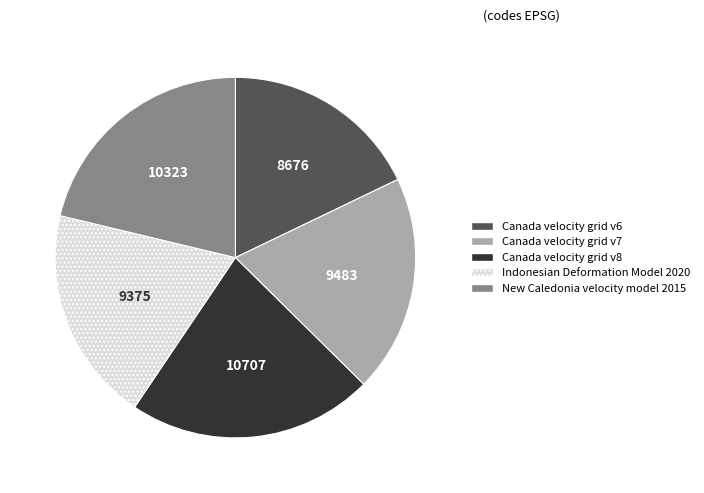

Between Canada velocity grid v7 and Canada velocity grid v8, which is larger?

Canada velocity grid v8